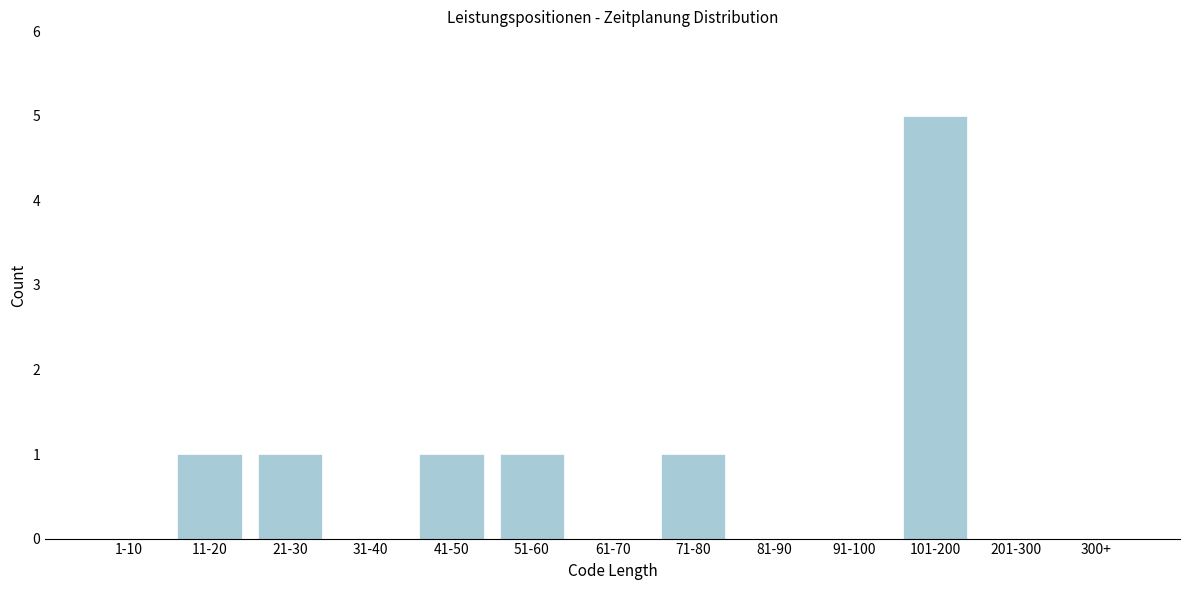

Reading right to left, what are all the values shown in this chart?

300+=0	201-300=0	101-200=5	91-100=0	81-90=0	71-80=1	61-70=0	51-60=1	41-50=1	31-40=0	21-30=1	11-20=1	1-10=0